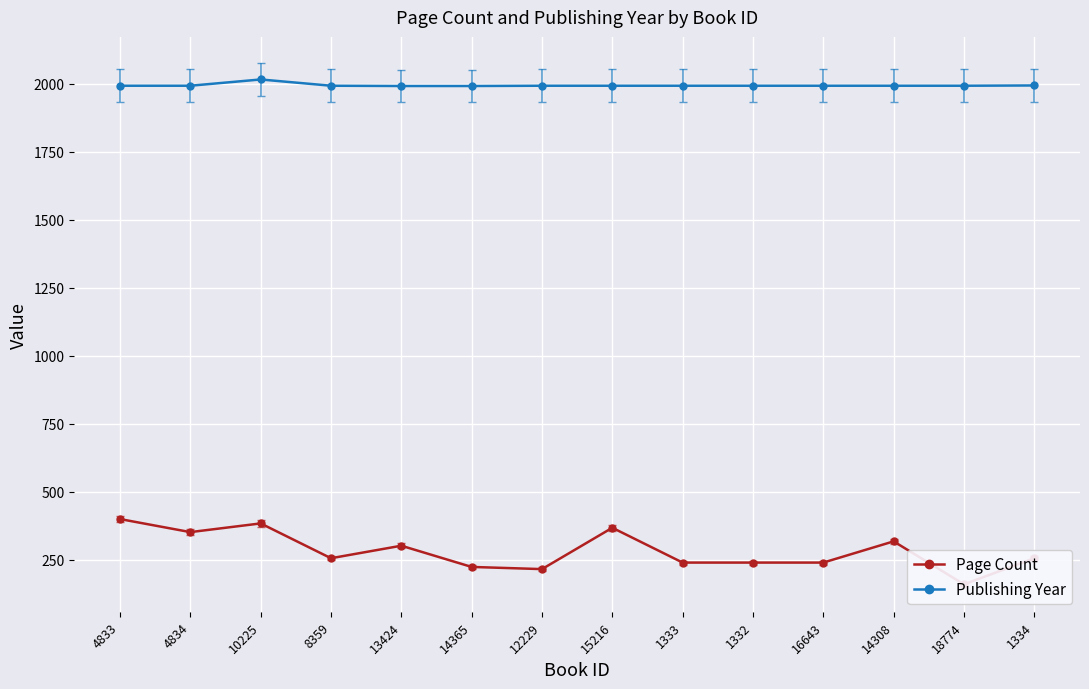

Is the value of Publishing Year at 15216 greater than the value of Page Count at 14365?

Yes